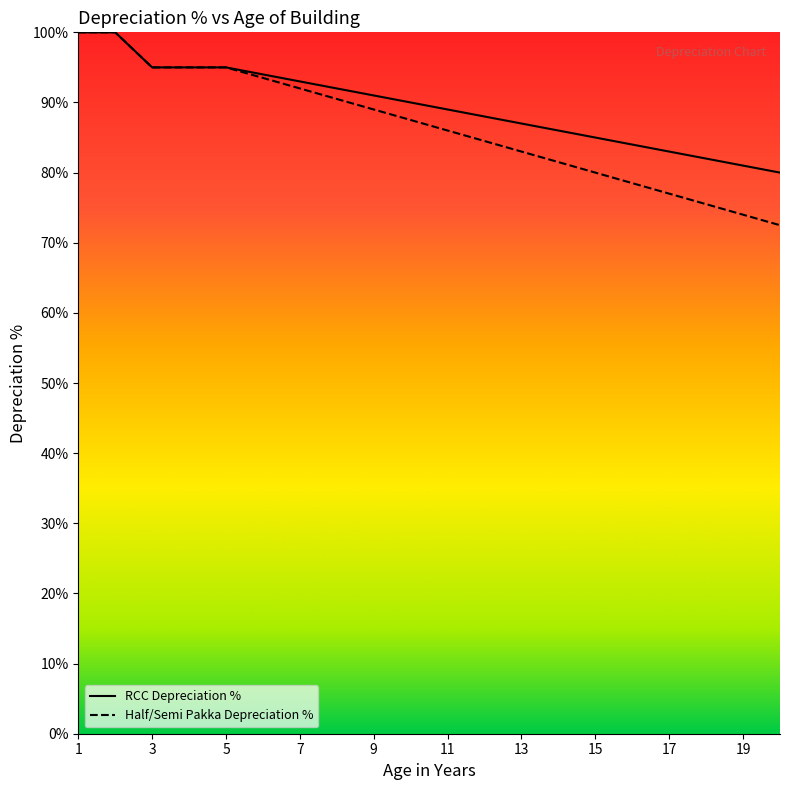

What are all the series names shown in the legend?

RCC Depreciation %, Half/Semi Pakka Depreciation %